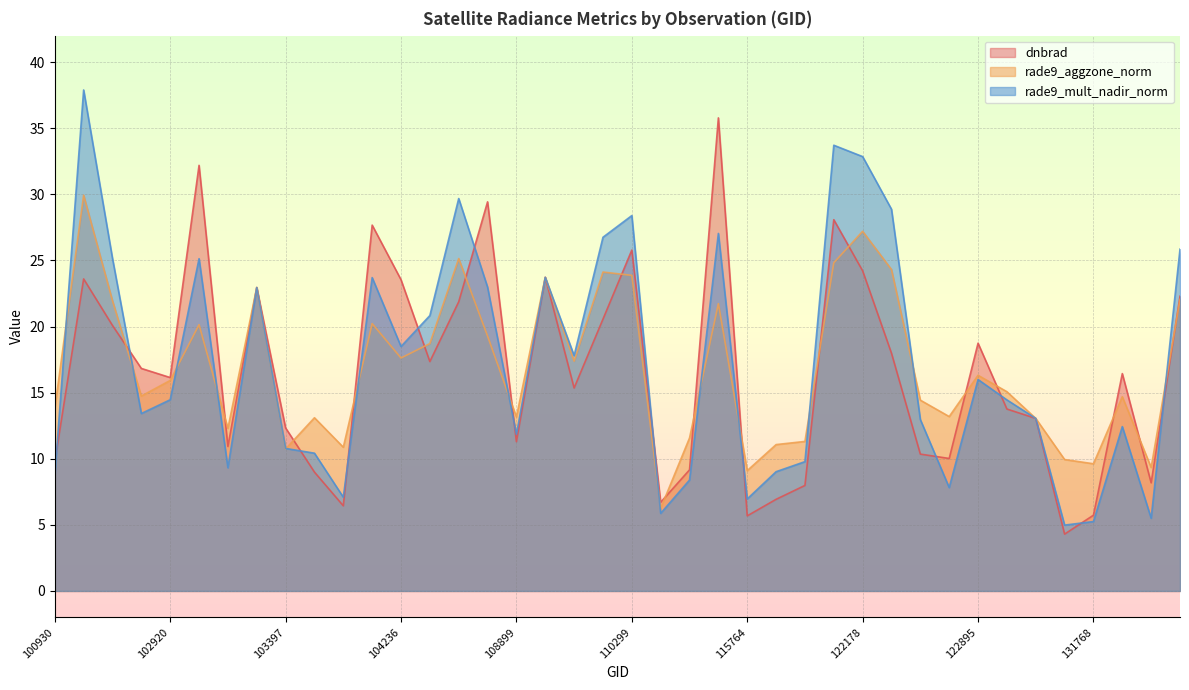

How many intersections are there between rade9_aggzone_norm and rade9_mult_nadir_norm?

13